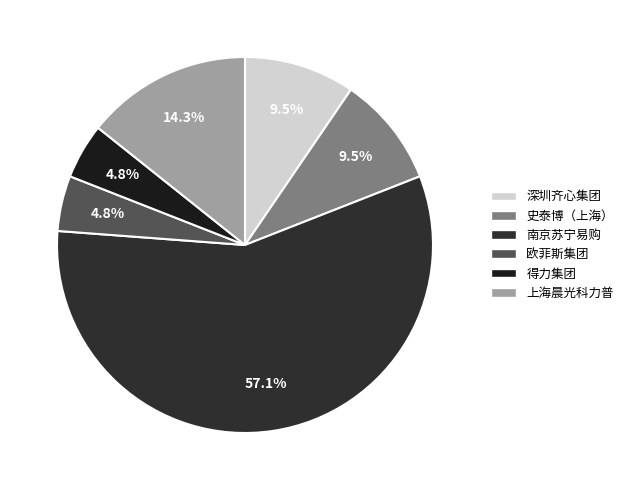

What is the smallest slice in the pie chart?

欧菲斯集团股份有限公司